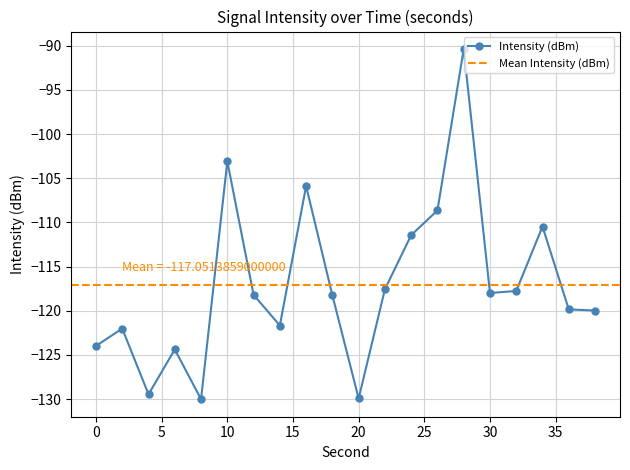

What is the value of the 9th point from the left?

-105.9